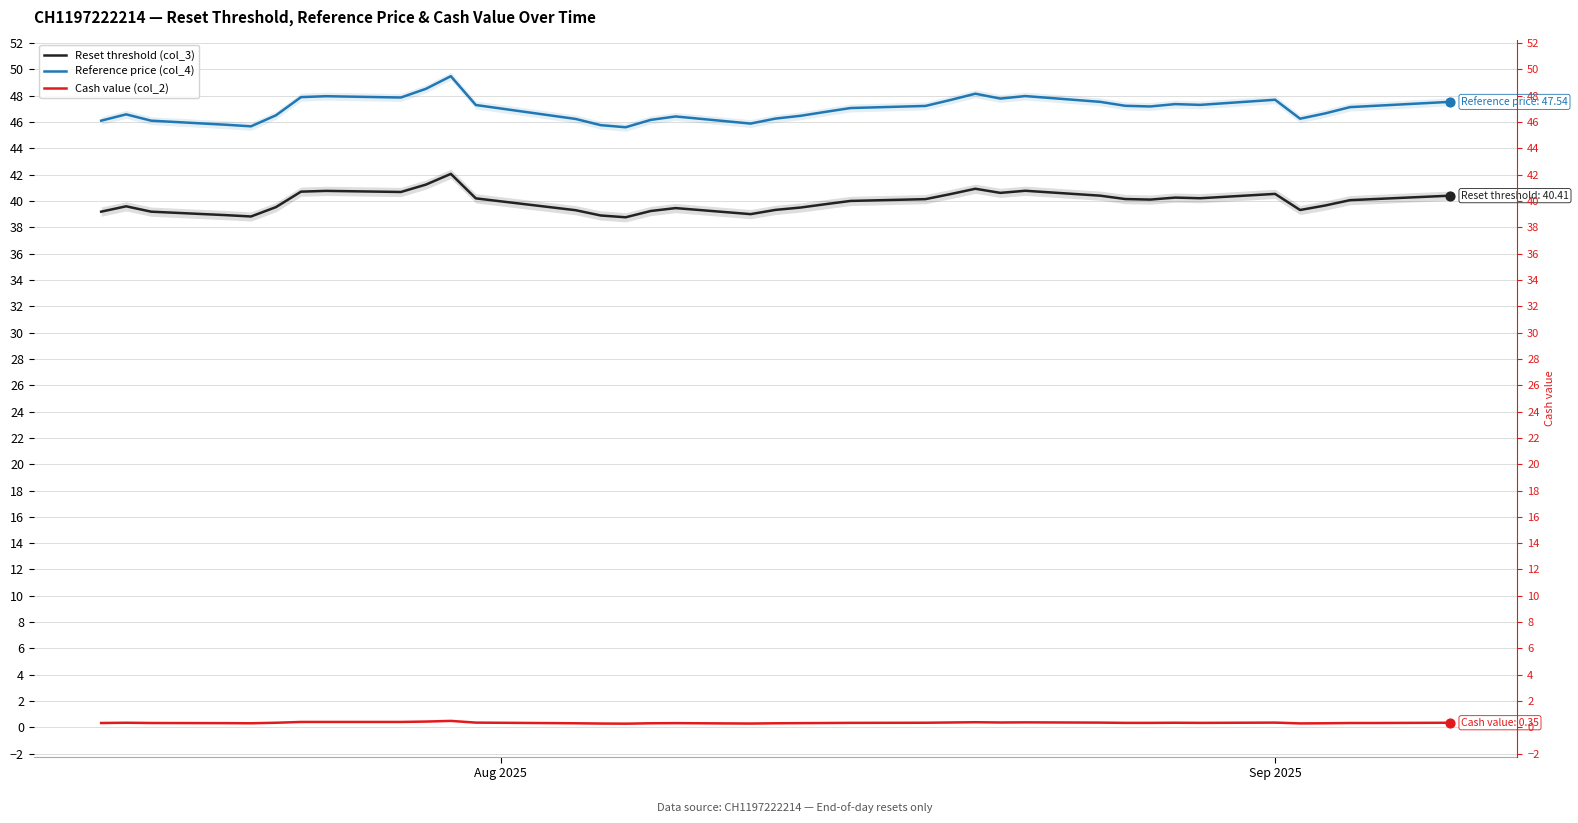

What are all the series names shown in the legend?

Reset threshold (col_3), Reference price (col_4), Cash value (col_2)